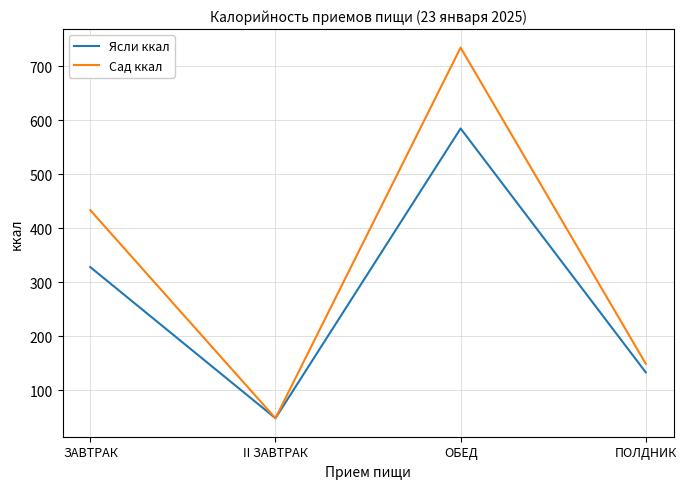

What is the sum of the Сад ккал values at ПОЛДНИК and ОБЕД?

883.6